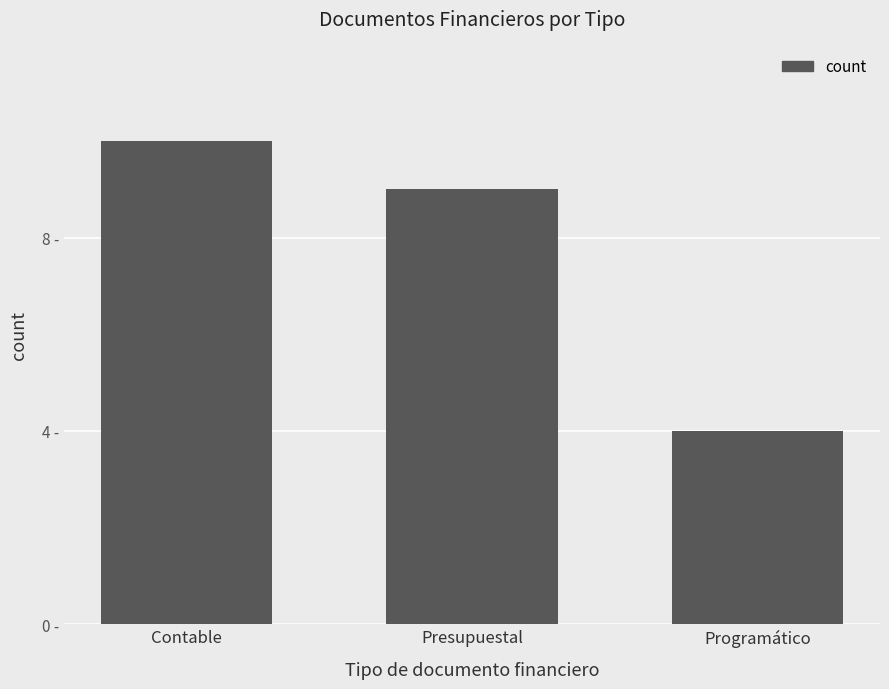

What is the change in value from Contable to Programático?

-6